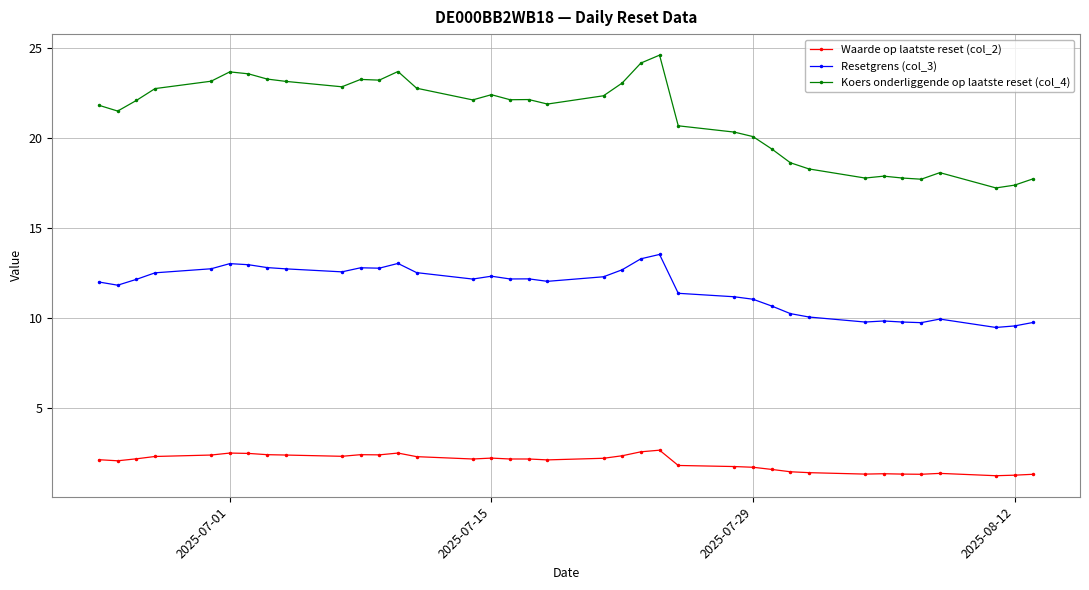

True or false: Resetgrens (col_3) and Koers onderliggende op laatste reset (col_4) cross at least once.

False